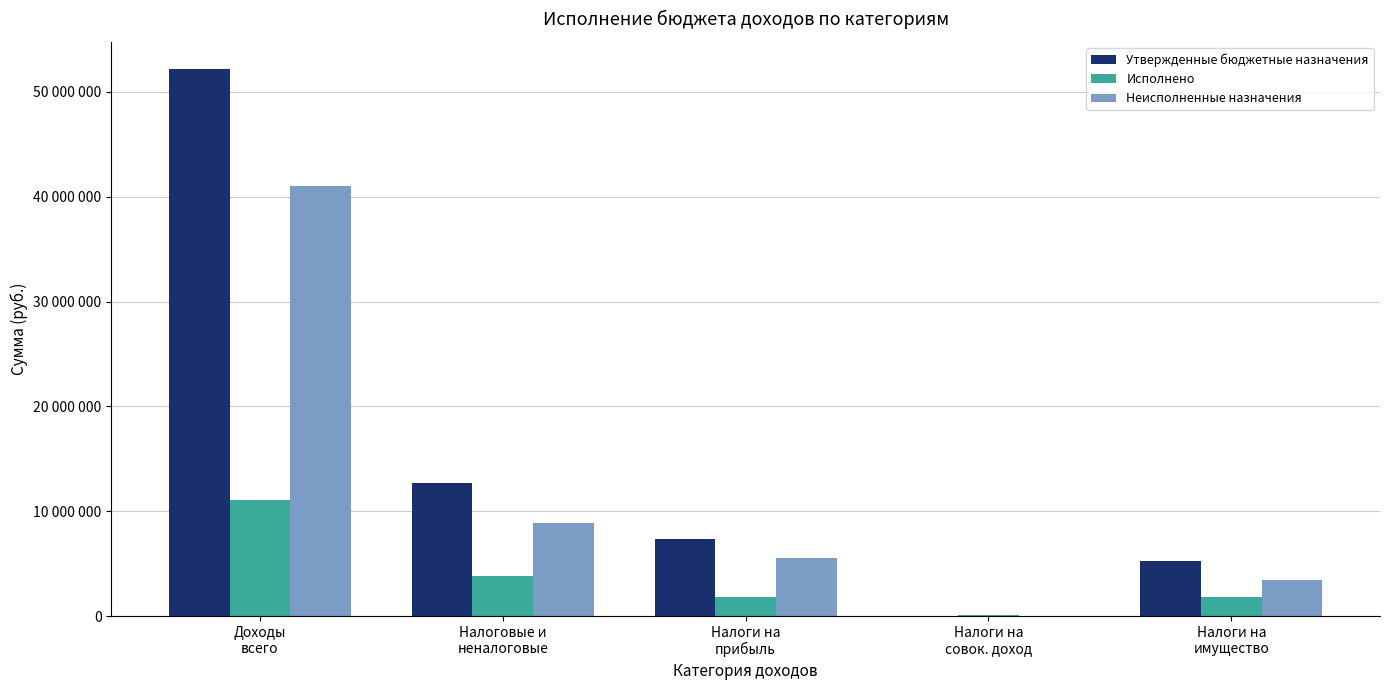

What is the maximum value for Исполнено?

11090546.2